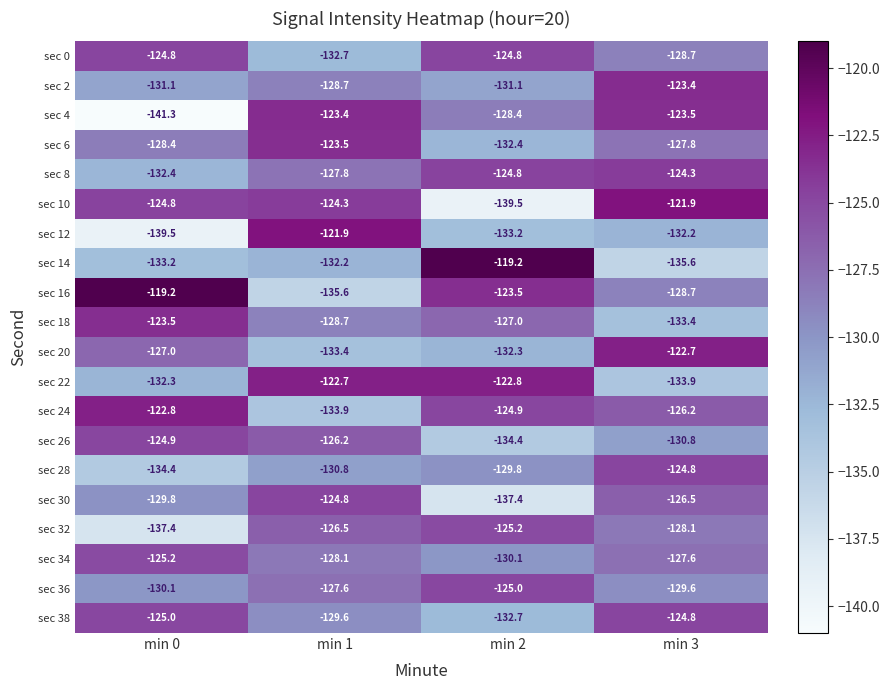

What is the greatest value displayed?

-119.2